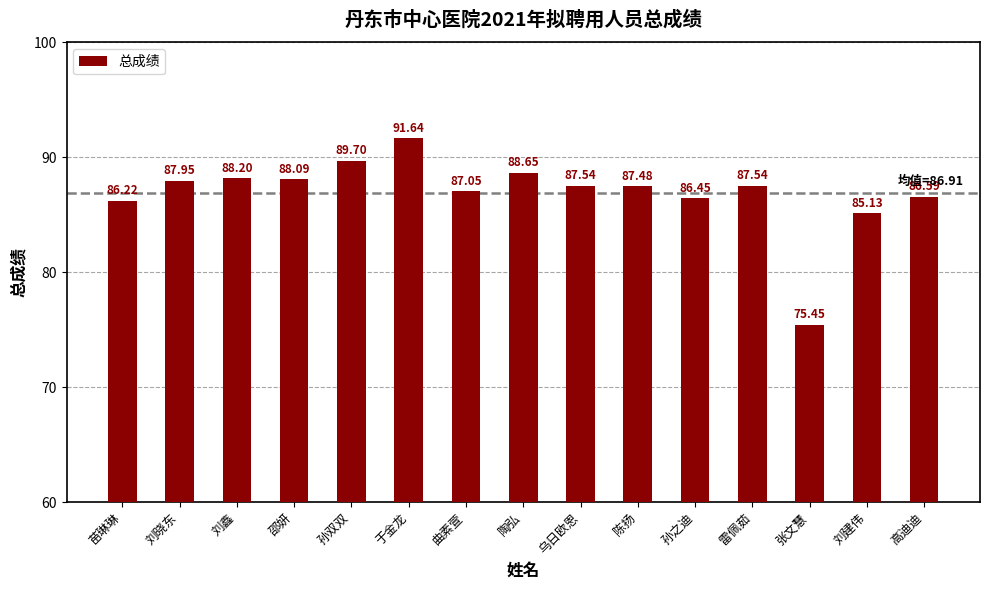

Where is the data nearest to the value 83?

刘建伟